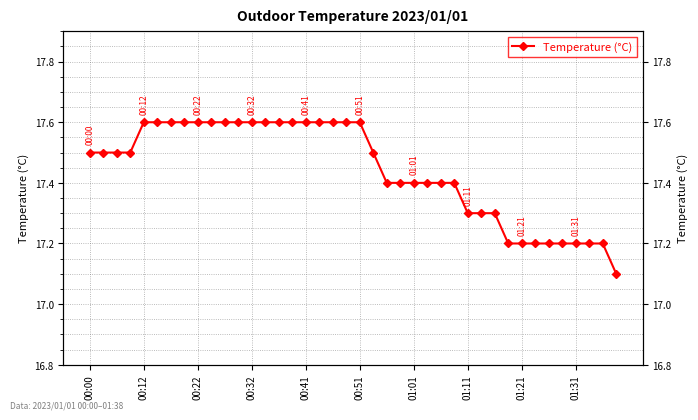

Approximately how many times larger is the value at 01:21 compared to 00:12?

1.0